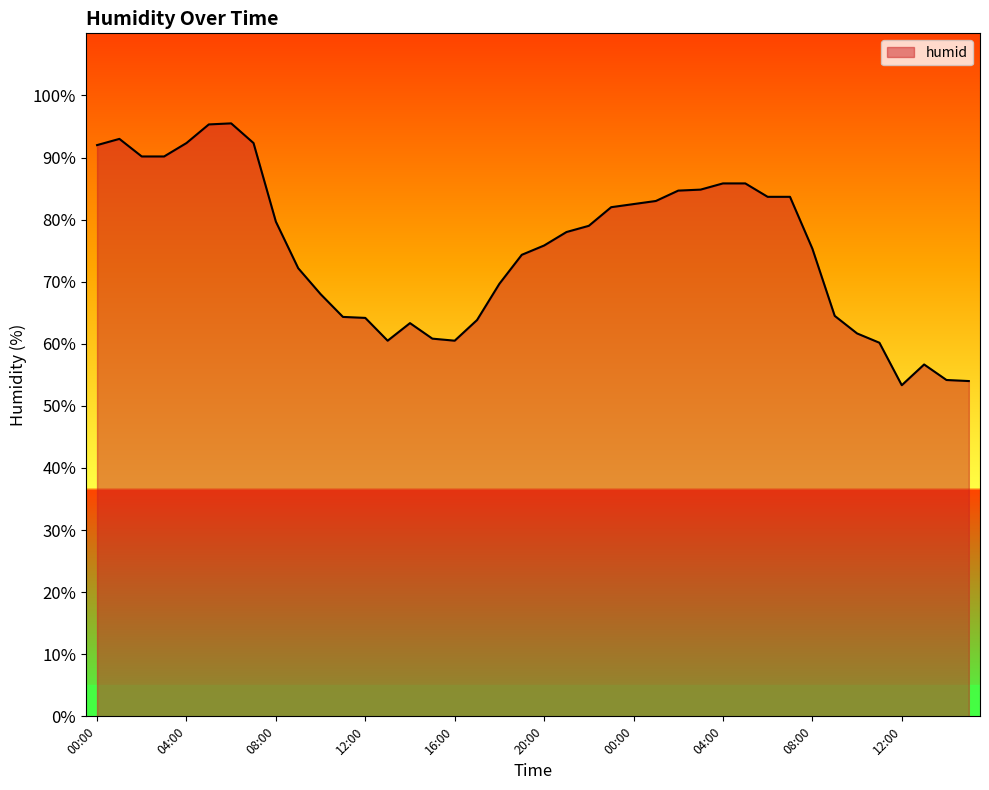

What is the smallest value displayed?

53.3